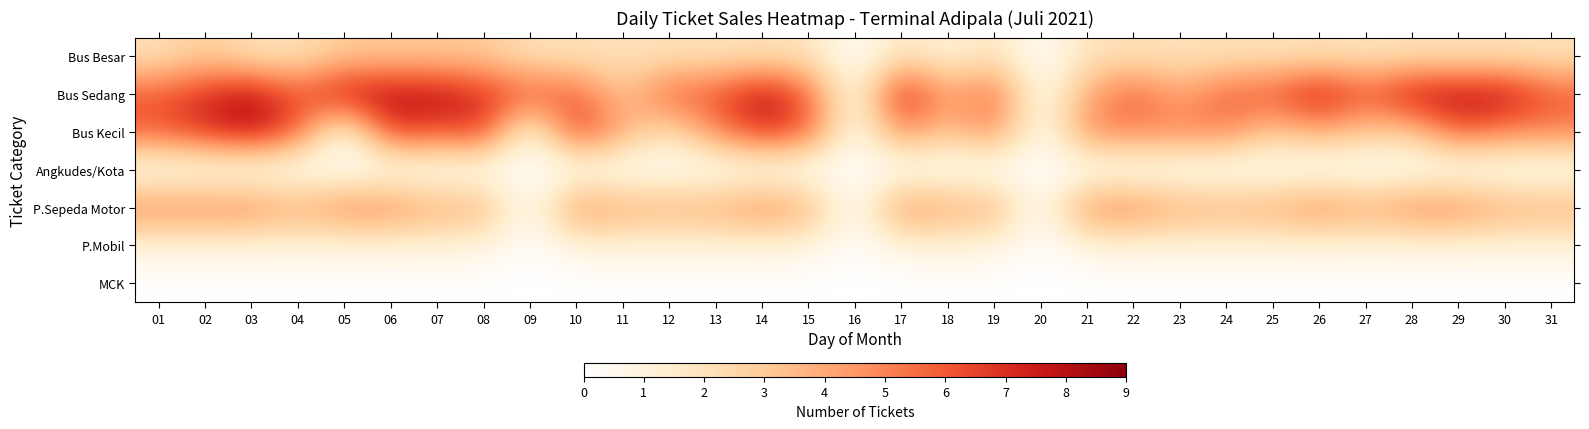

Rank the series by their maximum value, from highest to lowest.

Bus Sedang, Bus Kecil, P.Sepeda Motor, Bus Besar, P.Mobil, Angkudes/Kota, MCK